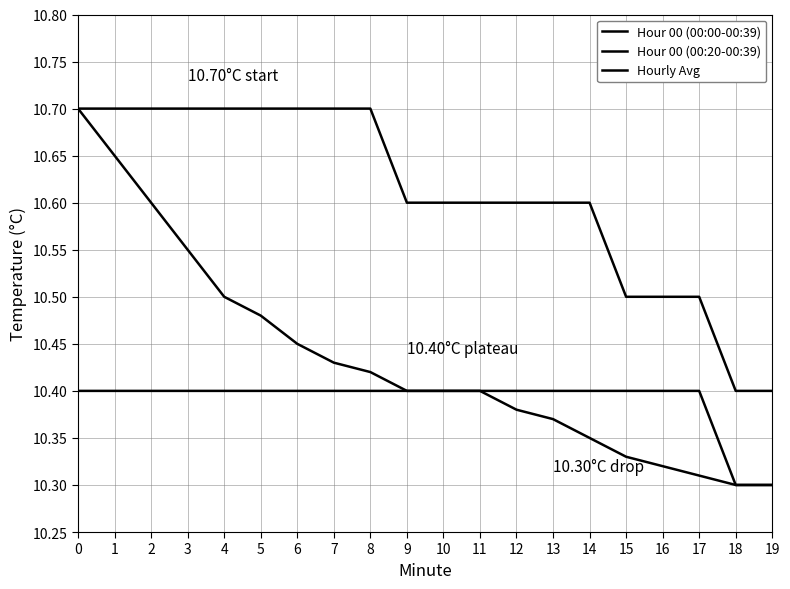

What is the total value across all series at 0?

31.8